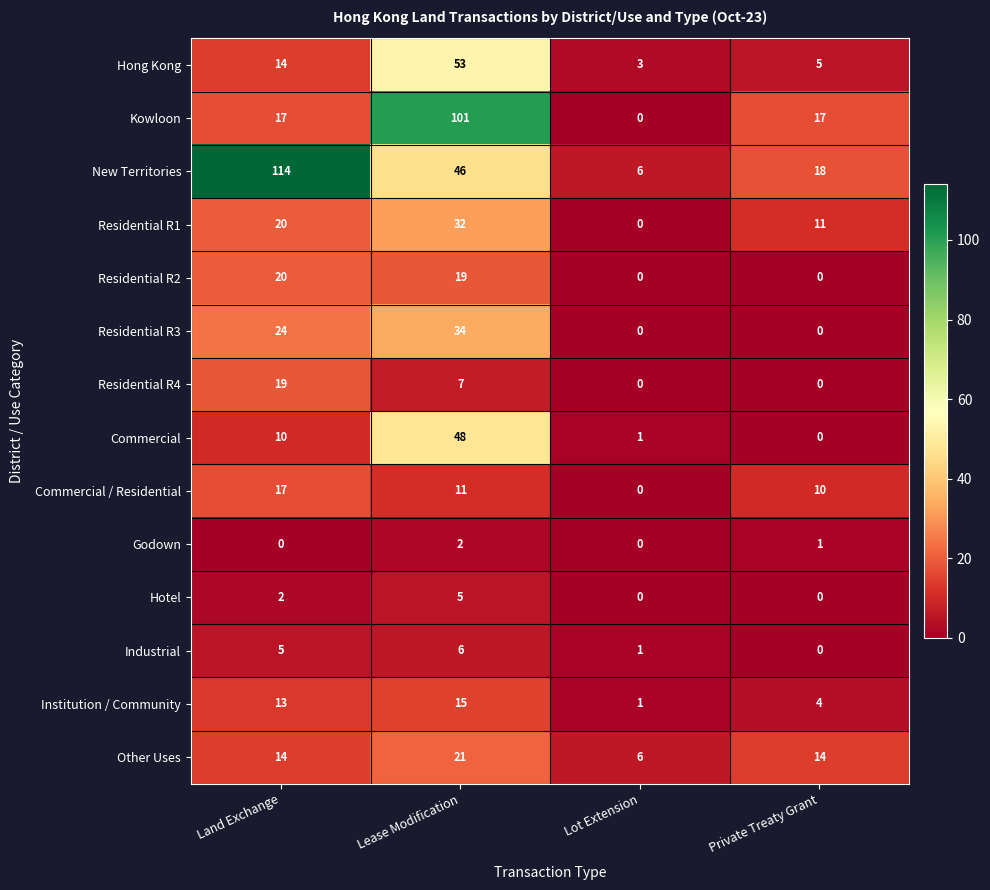

How many distinct data groups are displayed?

14